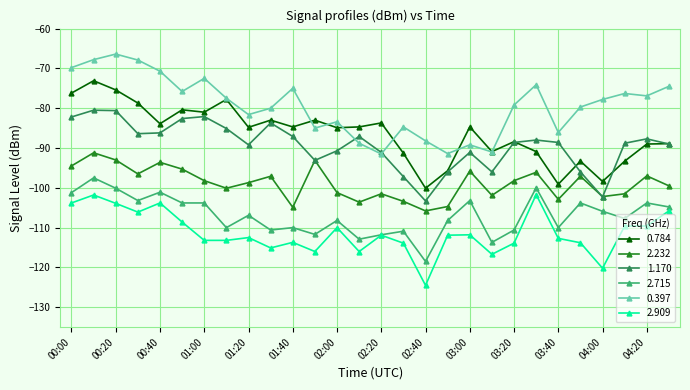

What is the highest value of the 2.715 series?

-97.5